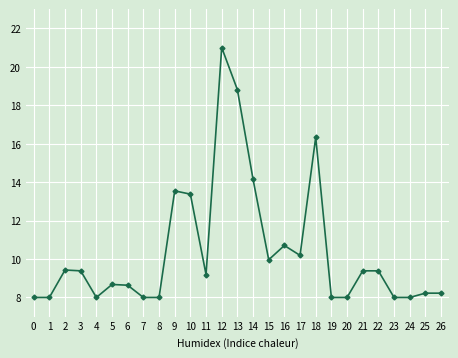

How many lines are shown in the chart?

1